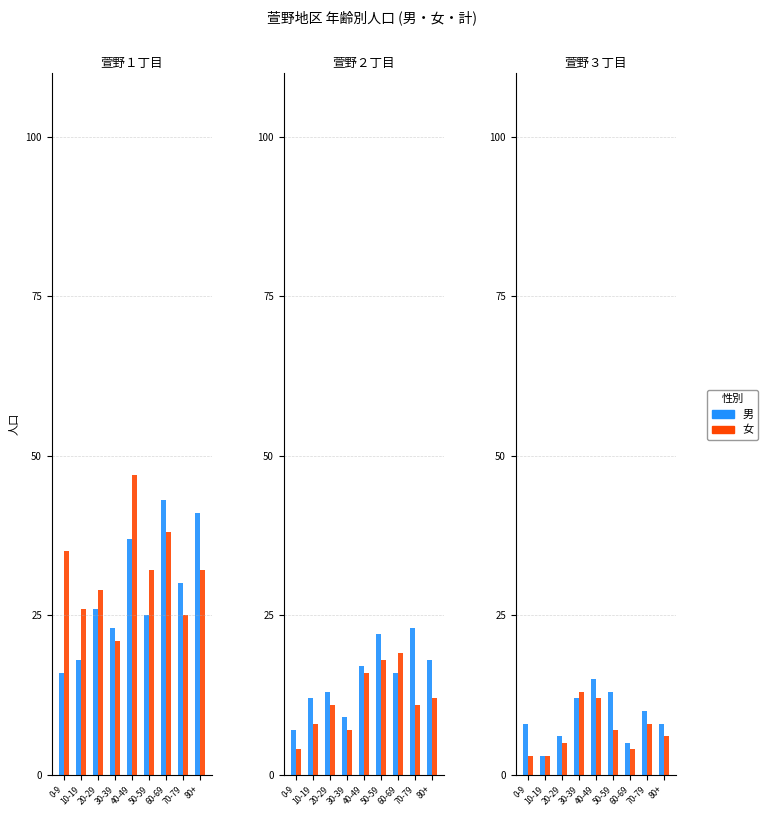

The value of 女 at 10-19 is 3. True or false?

True